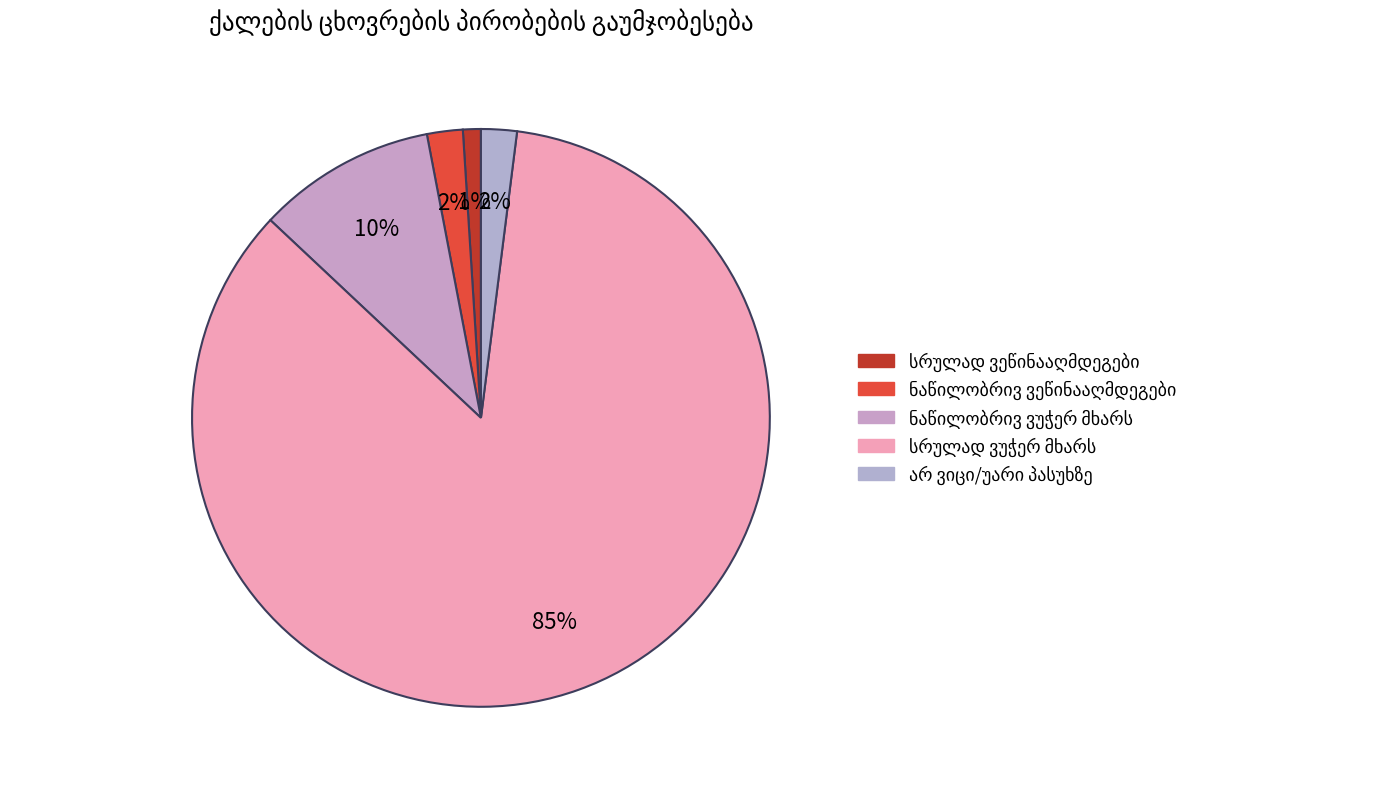

What percentage is the ნაწილობრივ ვეწინააღმდეგები slice, to the nearest percent?

2%